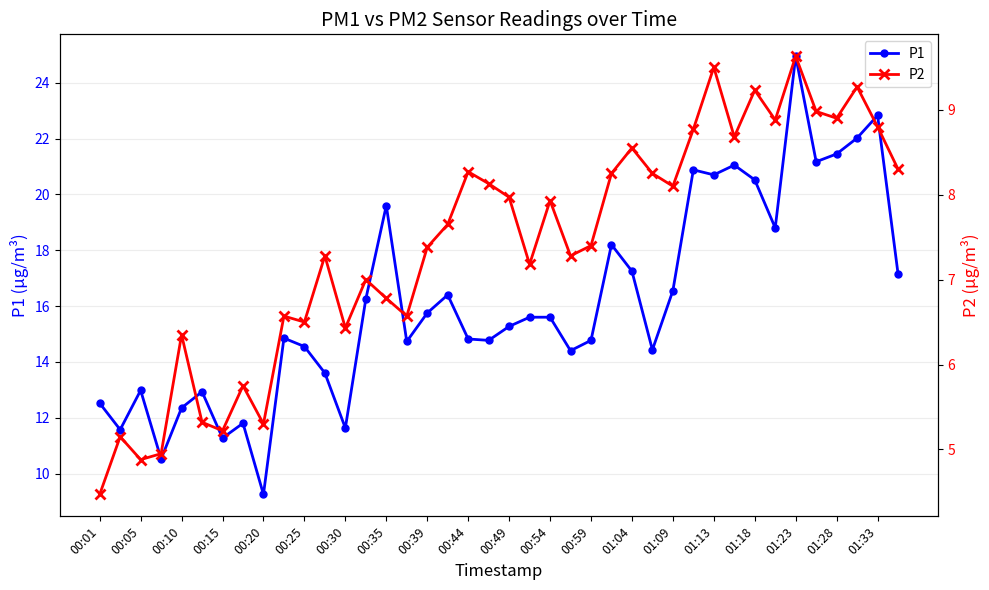

Is it true that P1 equals 9.2 at 00:20?

True